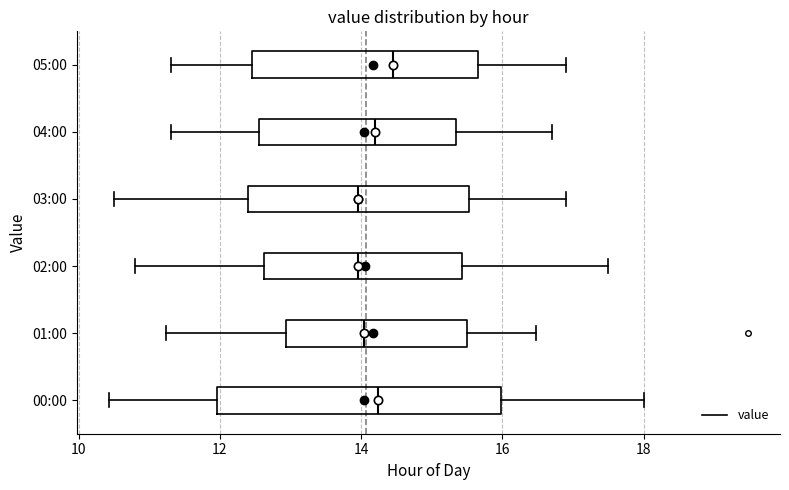

Reading bottom to top, transcribe this box plot: for each box, give where its median line is, the range the box spans, and where its two whiskers end, as read against the x-axis. The values are not printed on the chart, so give them approximately, as read against the axis.

00:00: median 14.2, box 12.0 to 16.0, whiskers 10.4 to 18.0
01:00: median 14.0, box 13.0 to 15.4, whiskers 11.2 to 16.4
02:00: median 14.0, box 12.6 to 15.4, whiskers 10.8 to 17.6
03:00: median 14.0, box 12.4 to 15.6, whiskers 10.6 to 17.0
04:00: median 14.2, box 12.6 to 15.4, whiskers 11.4 to 16.8
05:00: median 14.4, box 12.4 to 15.6, whiskers 11.4 to 17.0